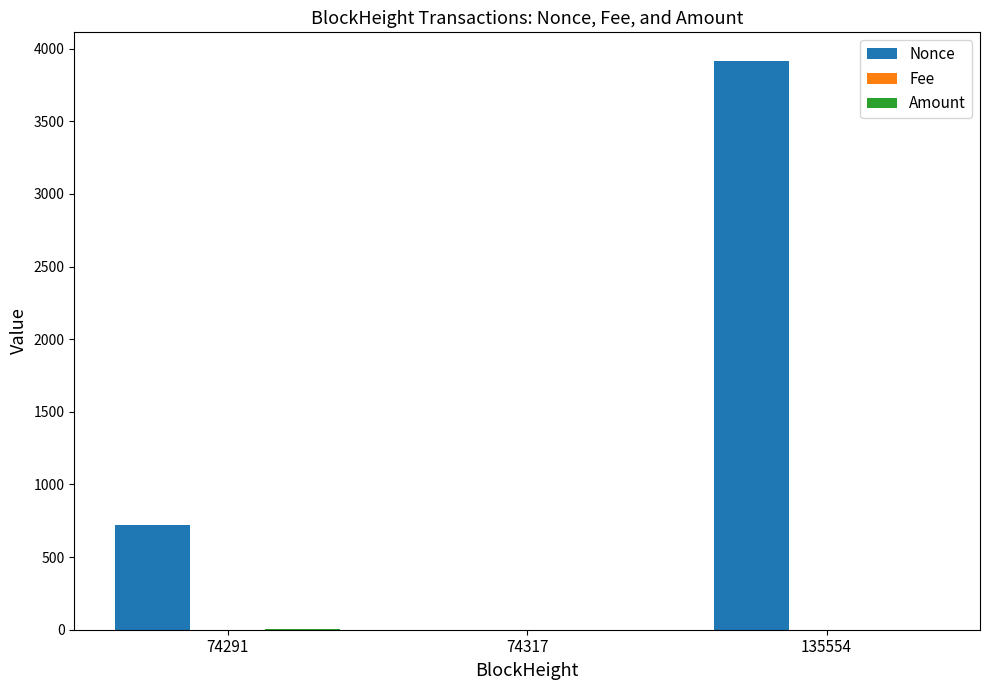

Count the number of data series in this chart.

3